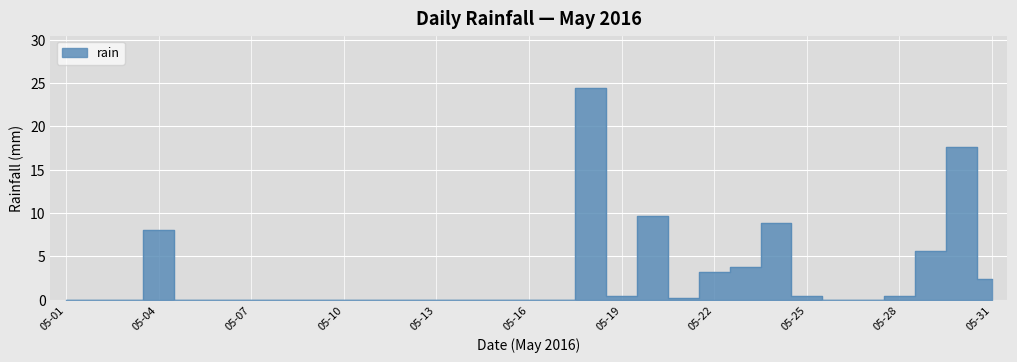

Which has a higher value, 2016-05-17 or 2016-05-01?

2016-05-17